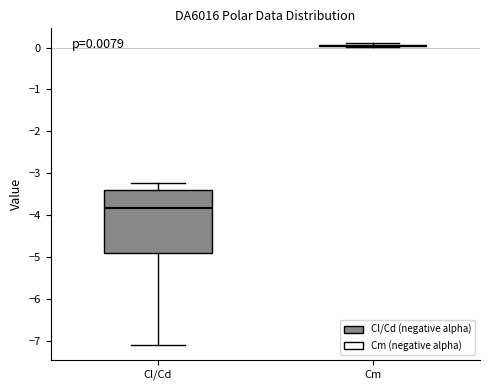

Comparing the boxes themselves (not the whiskers), which one is the tallest?

Cl/Cd